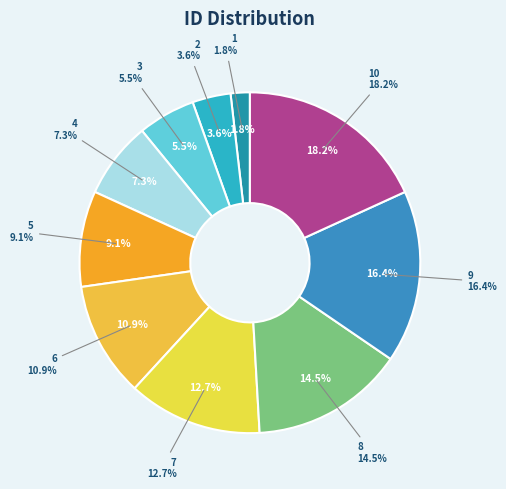

Count the number of slices in the pie.

10